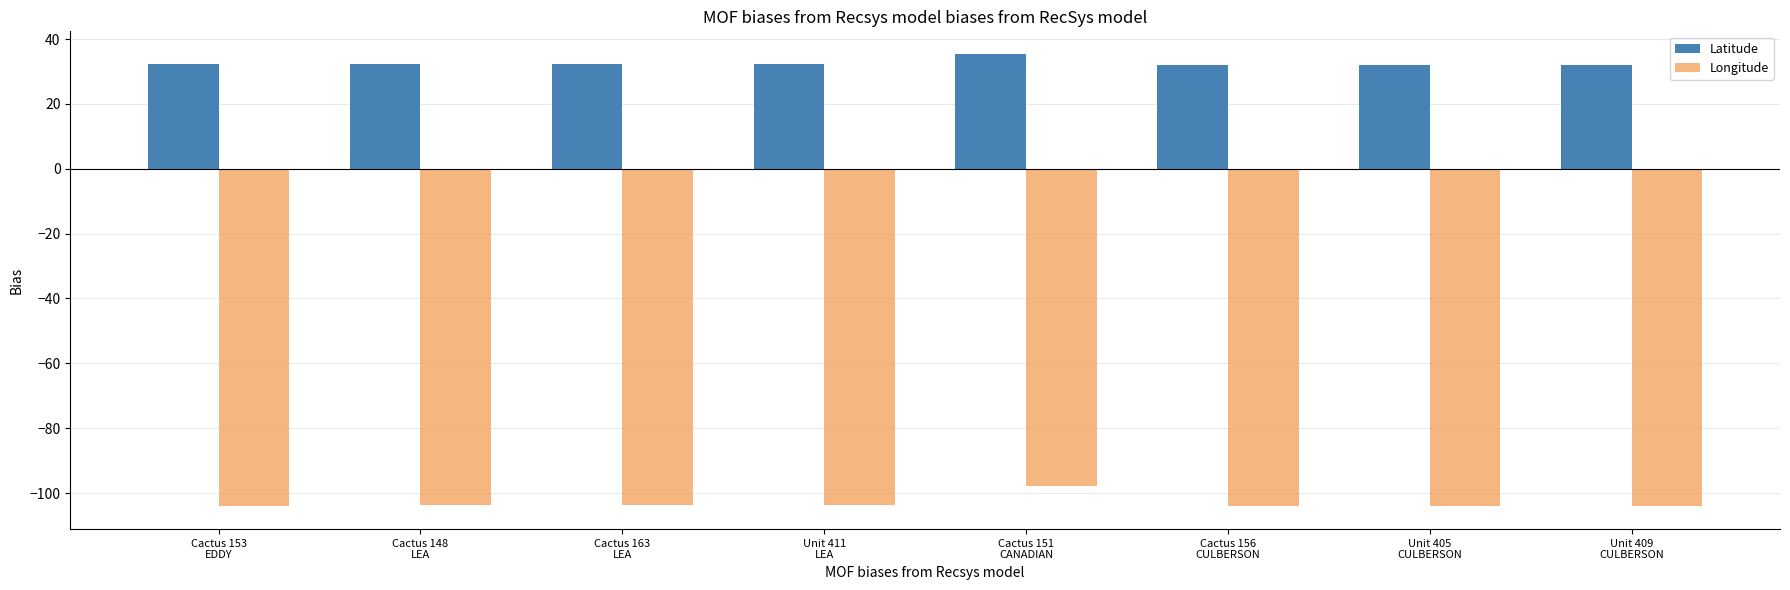

What is the difference between the highest and lowest values at Unit 405
CULBERSON?

136.0